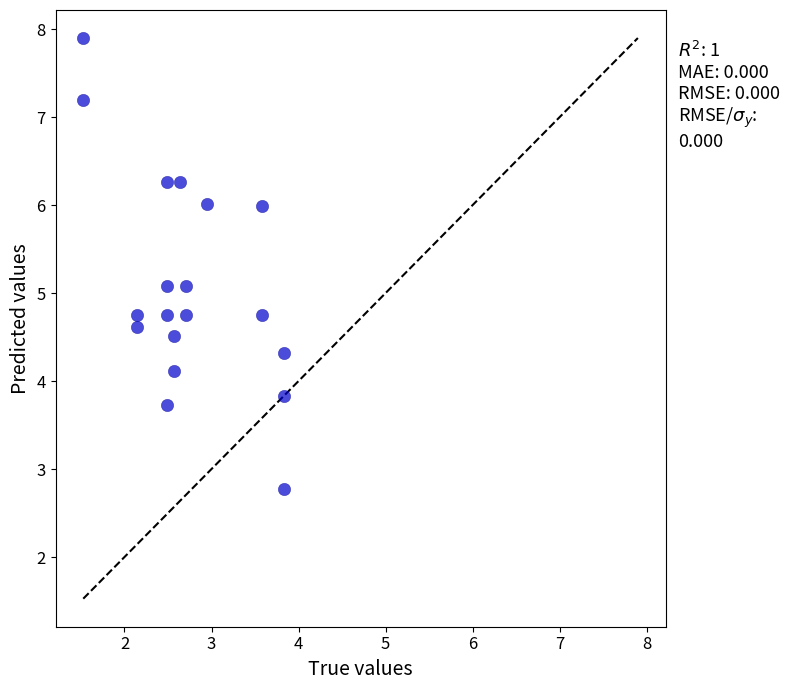

What is the range of Y values (max minus min)?

5.1